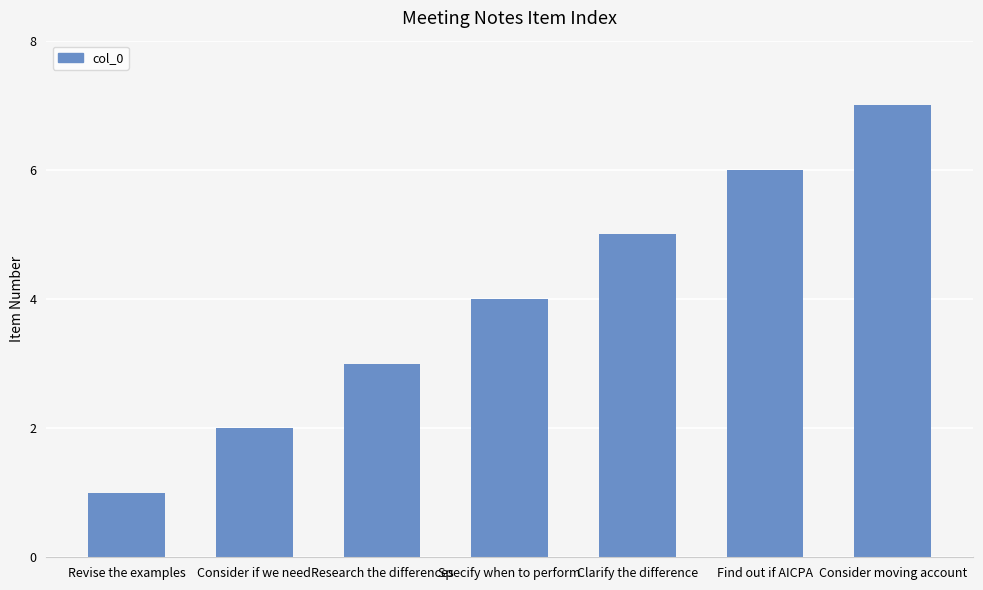

What is the difference between the maximum and minimum values?

6